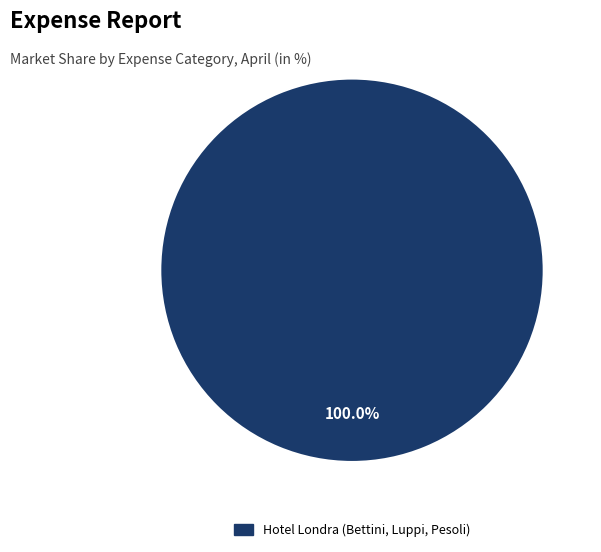

Is there a majority slice in this chart?

Yes